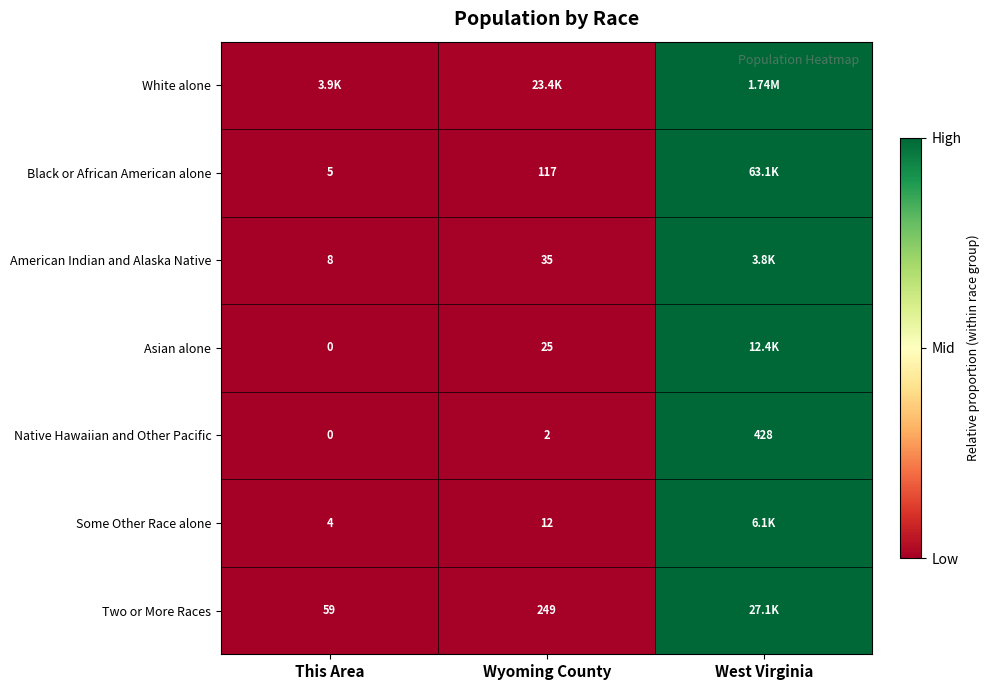

List the labels in order of Native Hawaiian and Other Pacific value, largest first.

West Virginia, Wyoming County, This Area